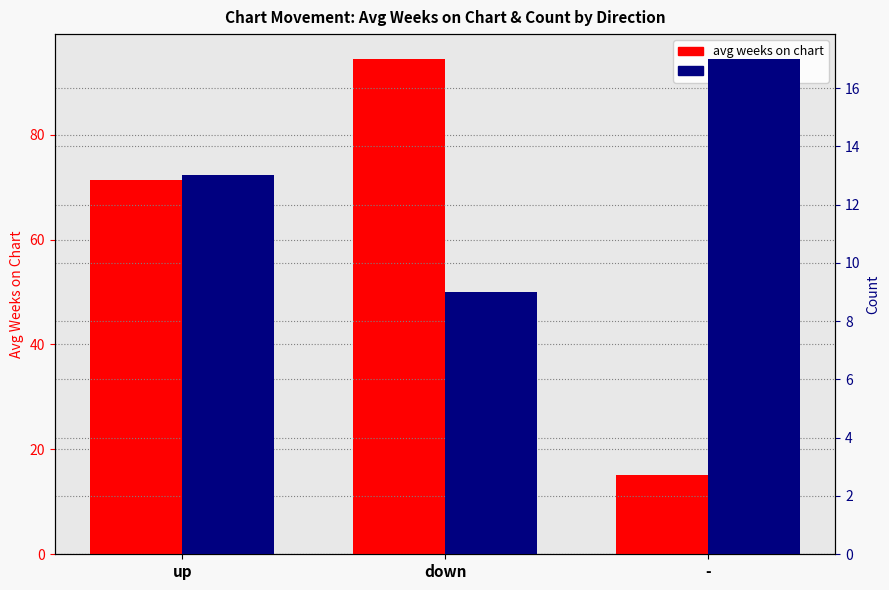

What is the label of the 2nd bar from the left?

down